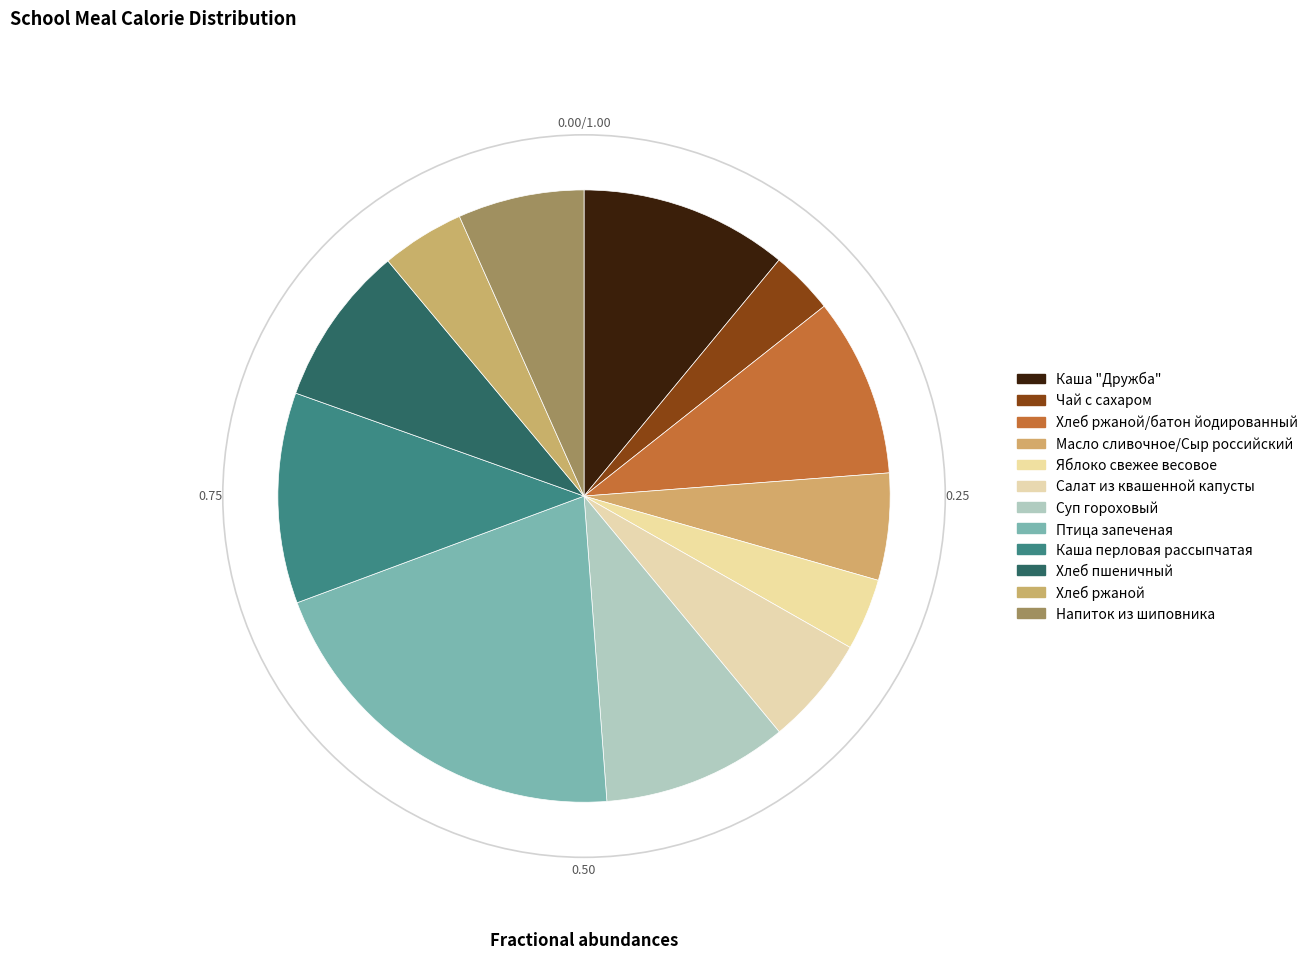

How many segments does this pie chart have?

12